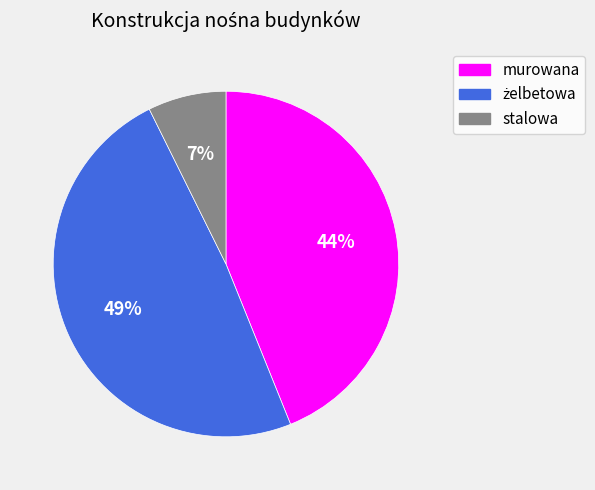

To the nearest percent, what is the difference between the murowana and stalowa slice percentages?

37%